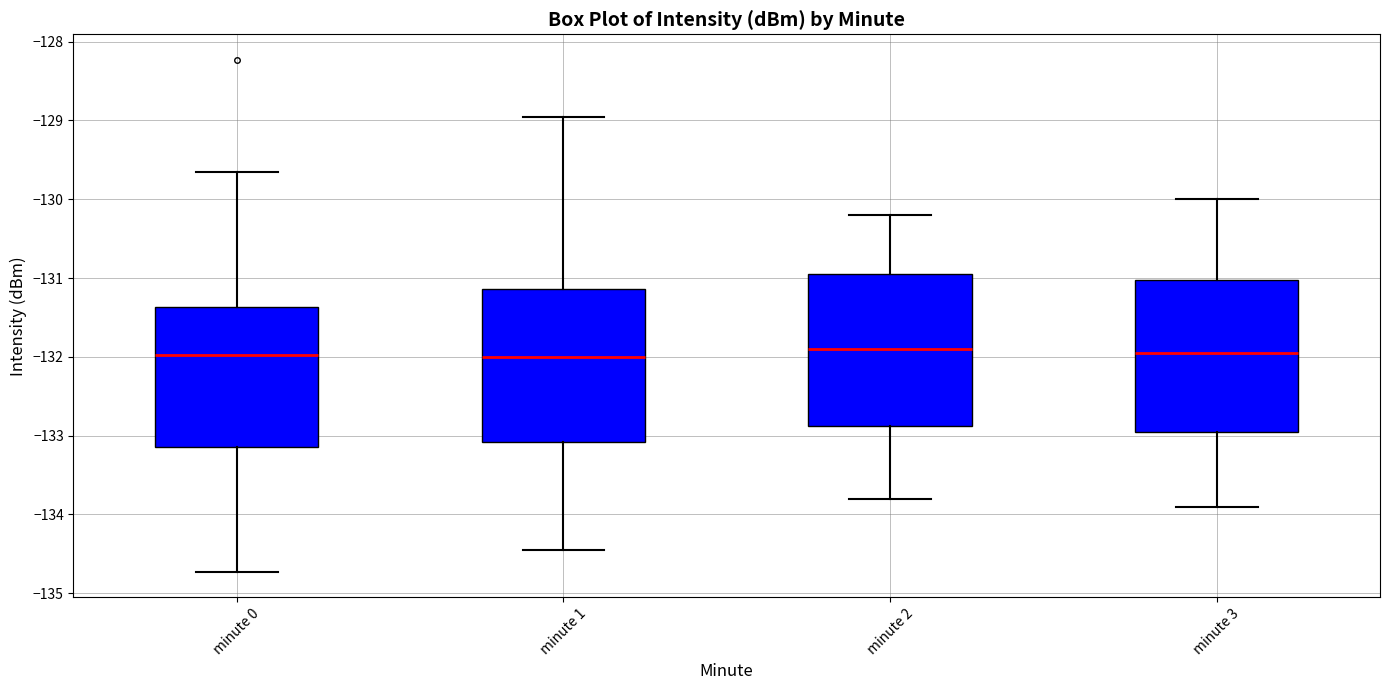

Where is the lower edge of the box for minute 0 on the y-axis? The values are not printed on the chart, so give them approximately, as read against the axis.

-133.2